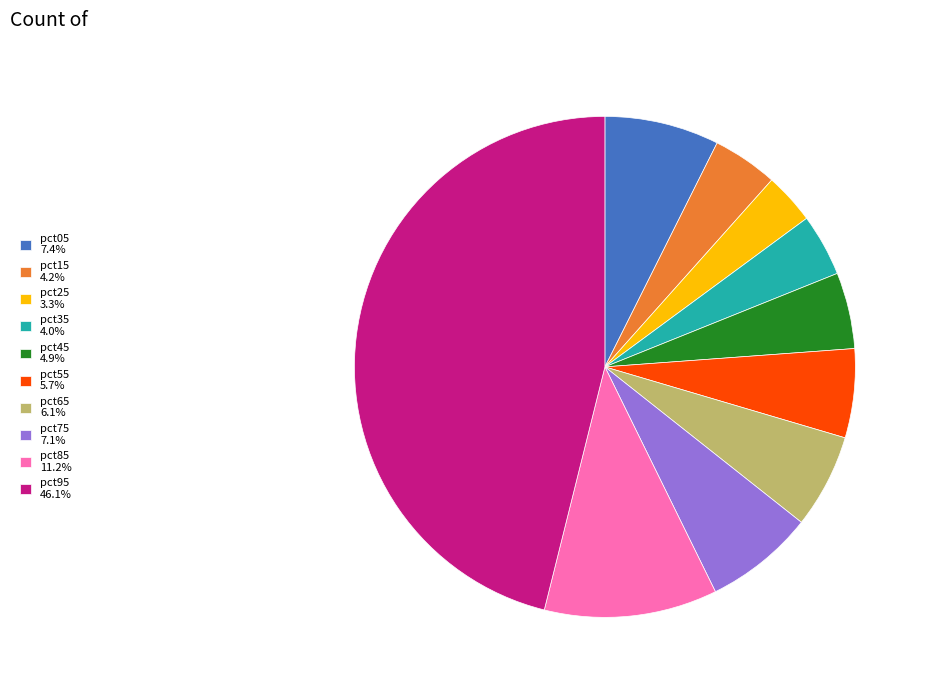

Combined, do pct65 6.1% and pct45 4.9% account for over 50%?

No